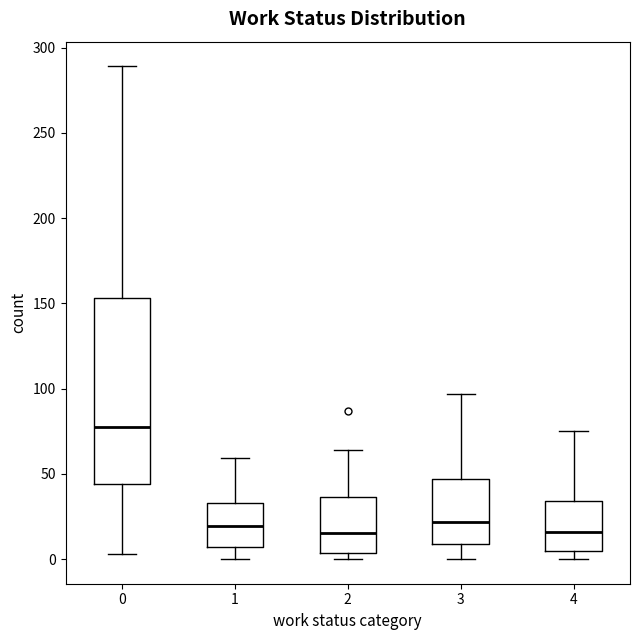

Where is the upper edge of the box at x = 2 on the y-axis? The values are not printed on the chart, so give them approximately, as read against the axis.

35